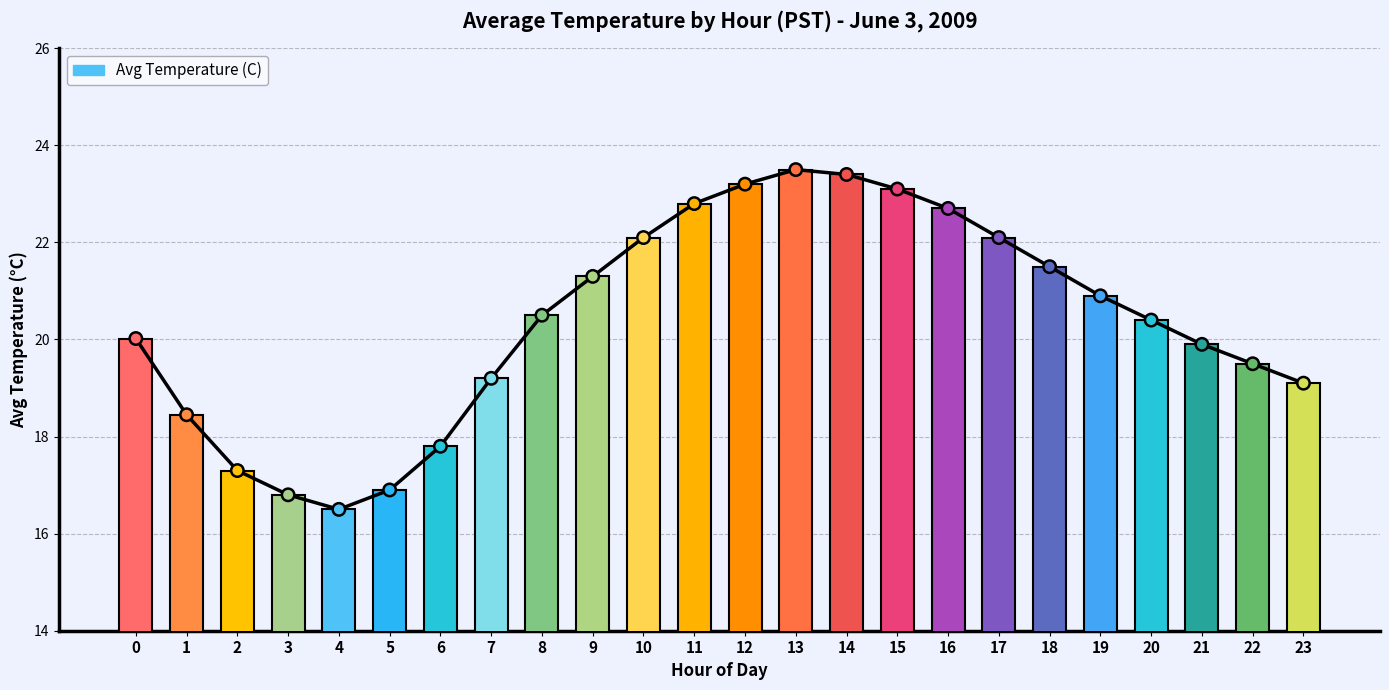

Which has a higher value, 4 or 12?

12